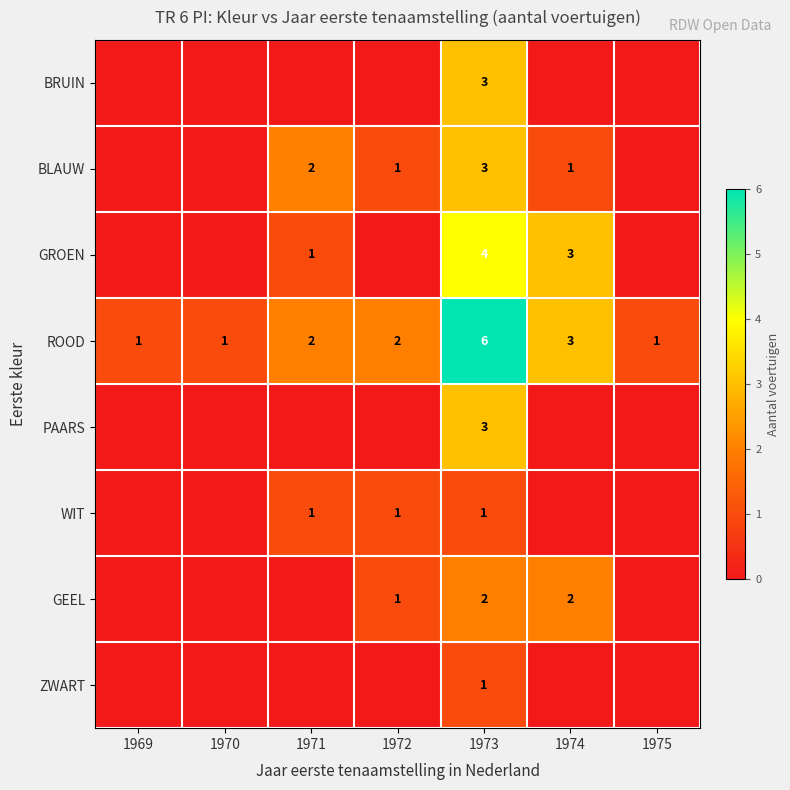

Which series has the largest total across all categories?

ROOD